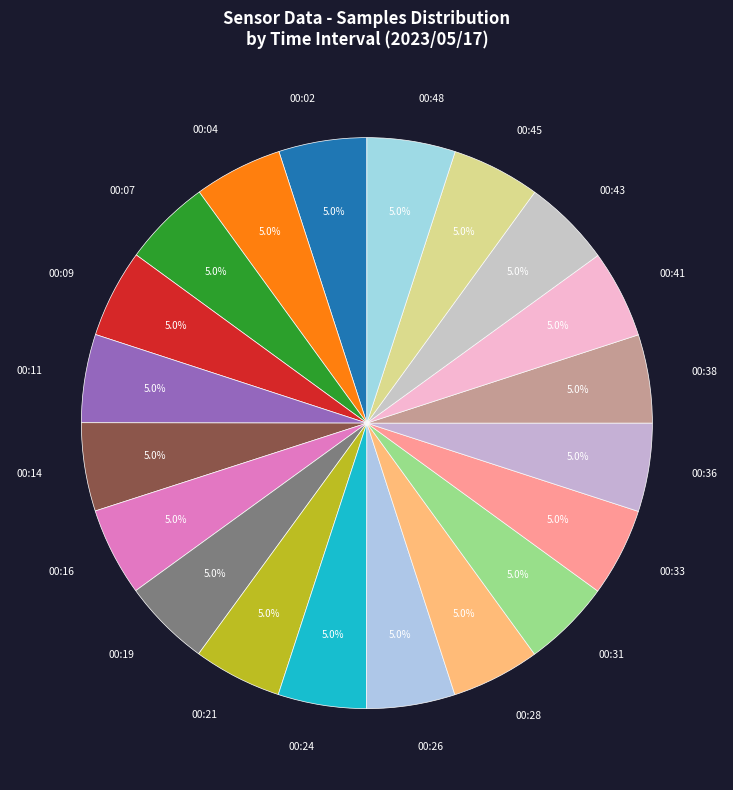

Does 00:16 account for over 50% of the chart?

No